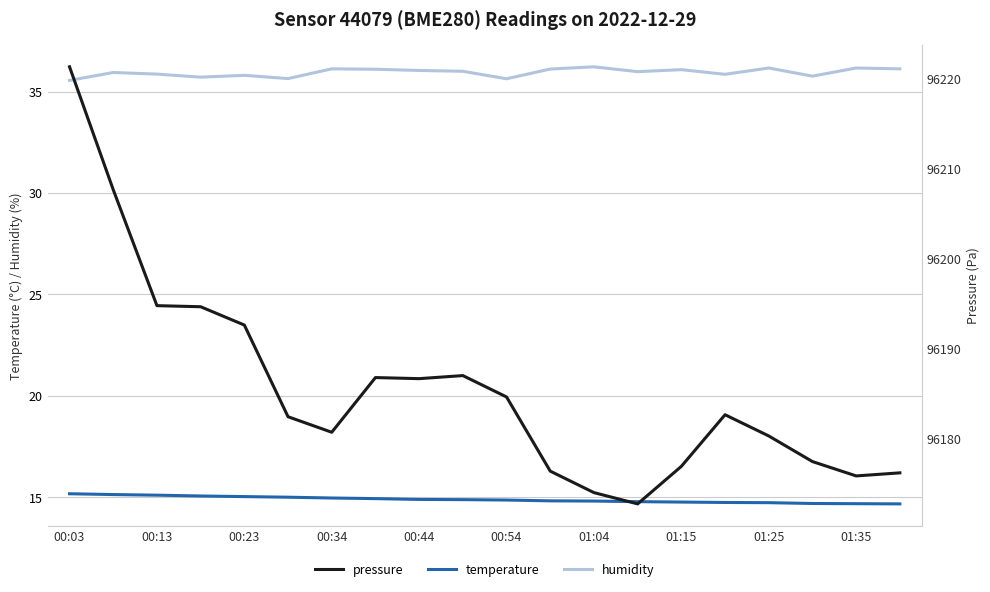

The humidity series shows 36.1 at 00:34. True or false?

True